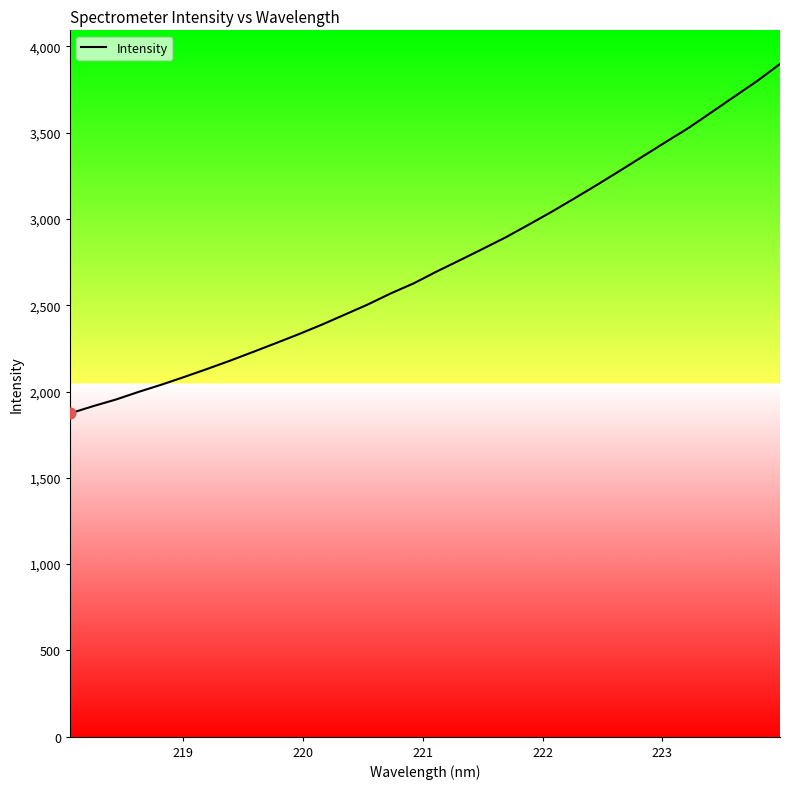

What is the minimum value shown in the chart?

1873.7